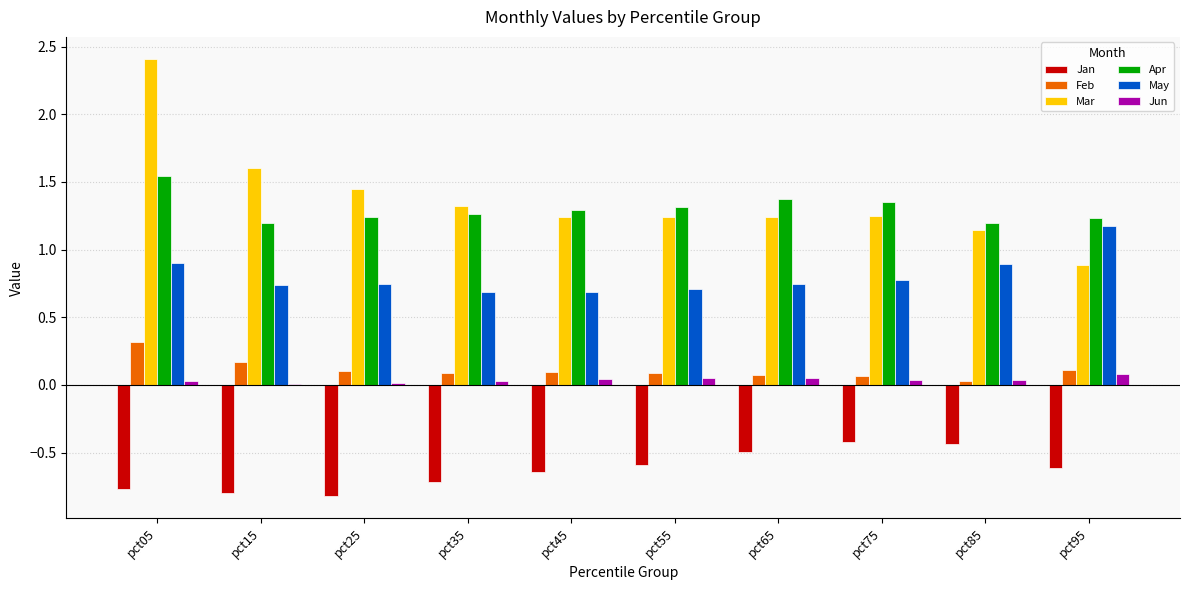

Which label corresponds to the largest value in the chart?

pct05